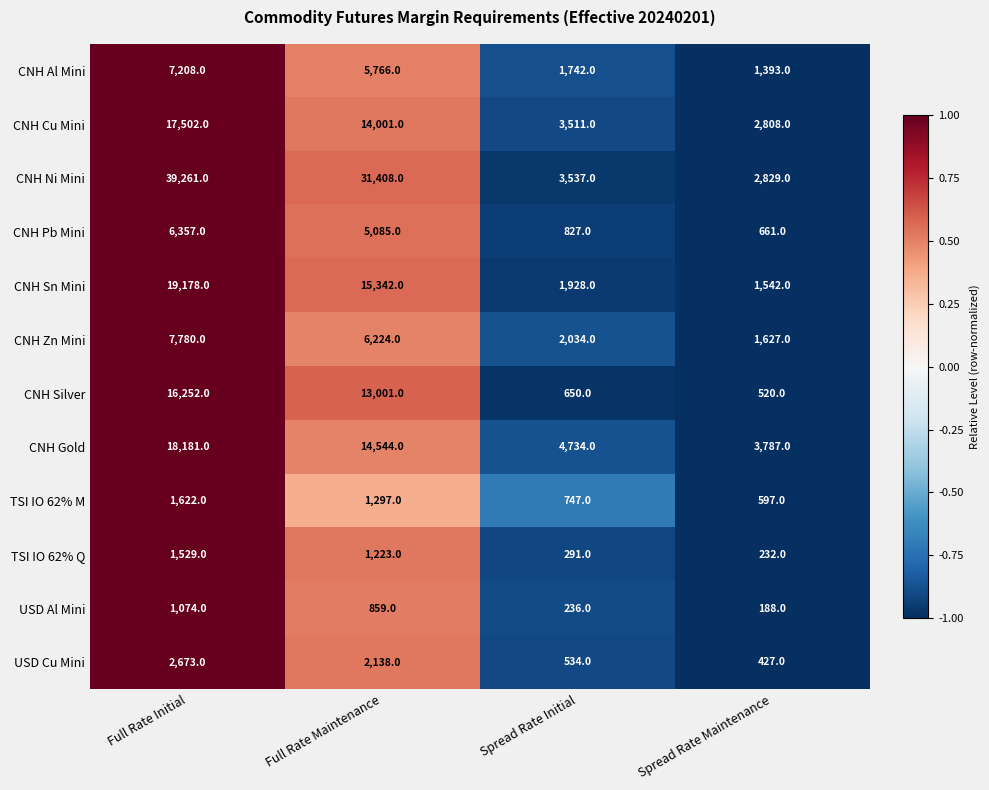

Read the CNH Pb Mini value at Full Rate Maintenance.

5085